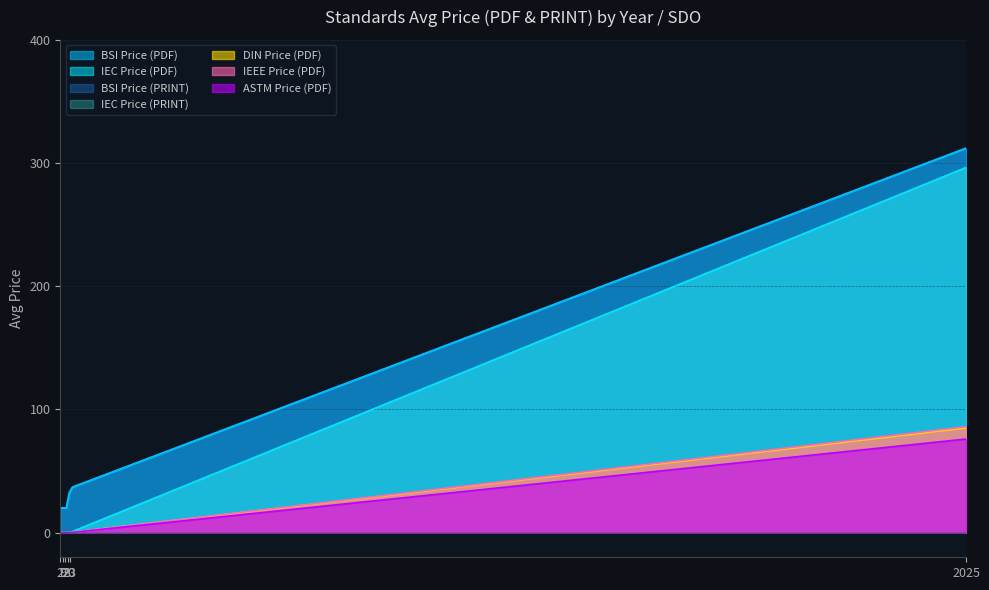

What is the approximate value of Price (PRINT) at 9, to the nearest 10?

20